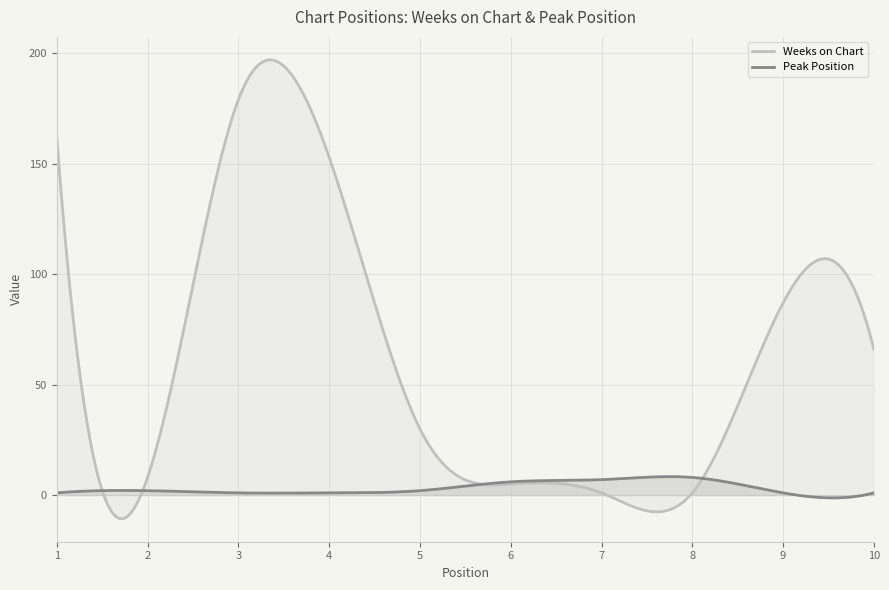

Rank the series by their maximum value, from lowest to highest.

Peak Position, Weeks on Chart